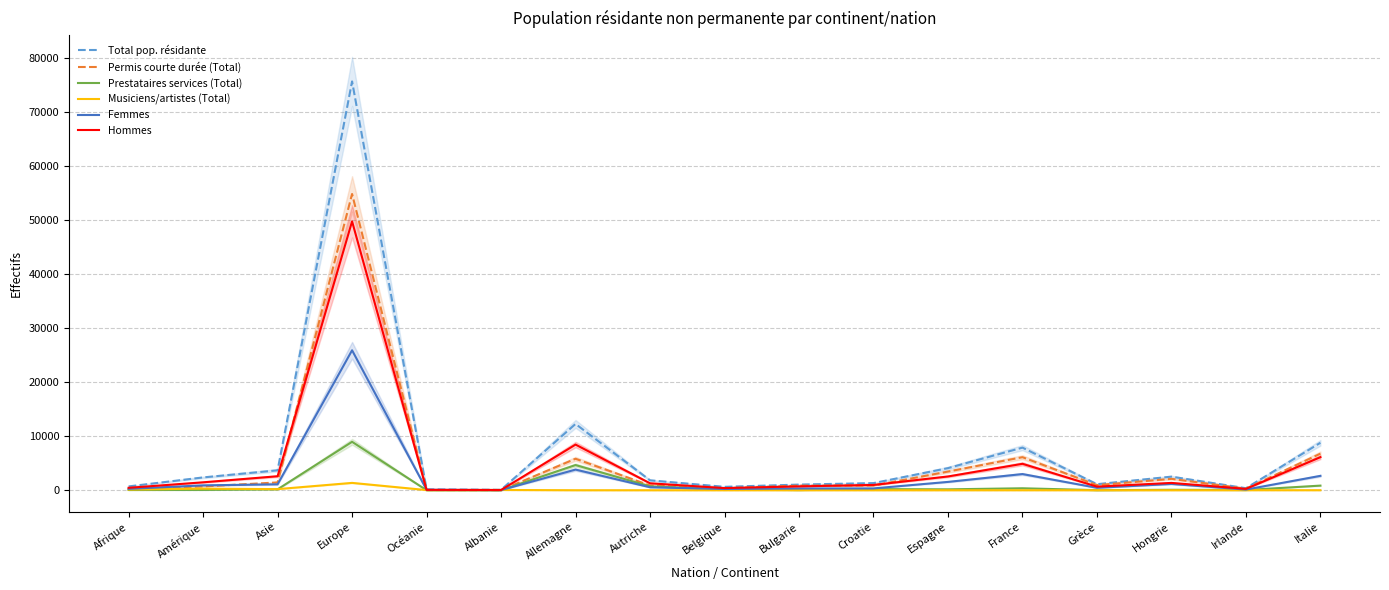

At how many categories does at least one series exceed 13237?

1